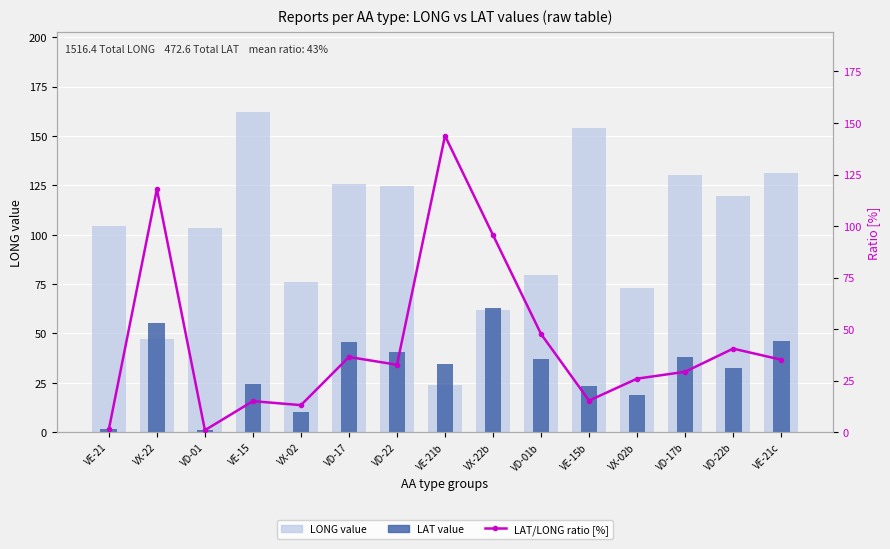

How many distinct data groups are displayed?

3